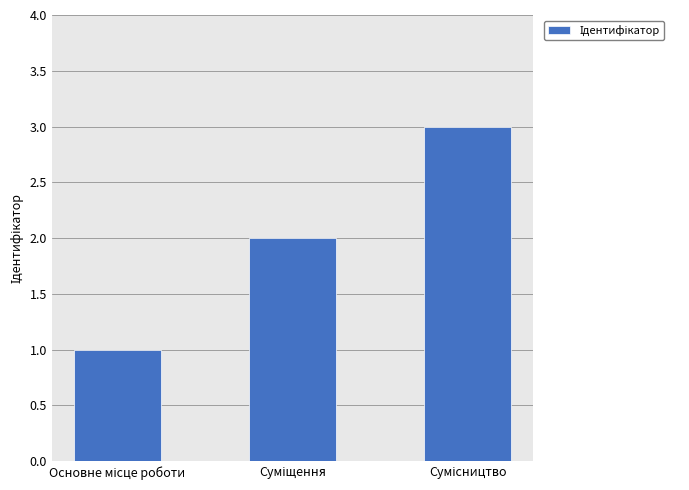

What is the sum of all values?

6